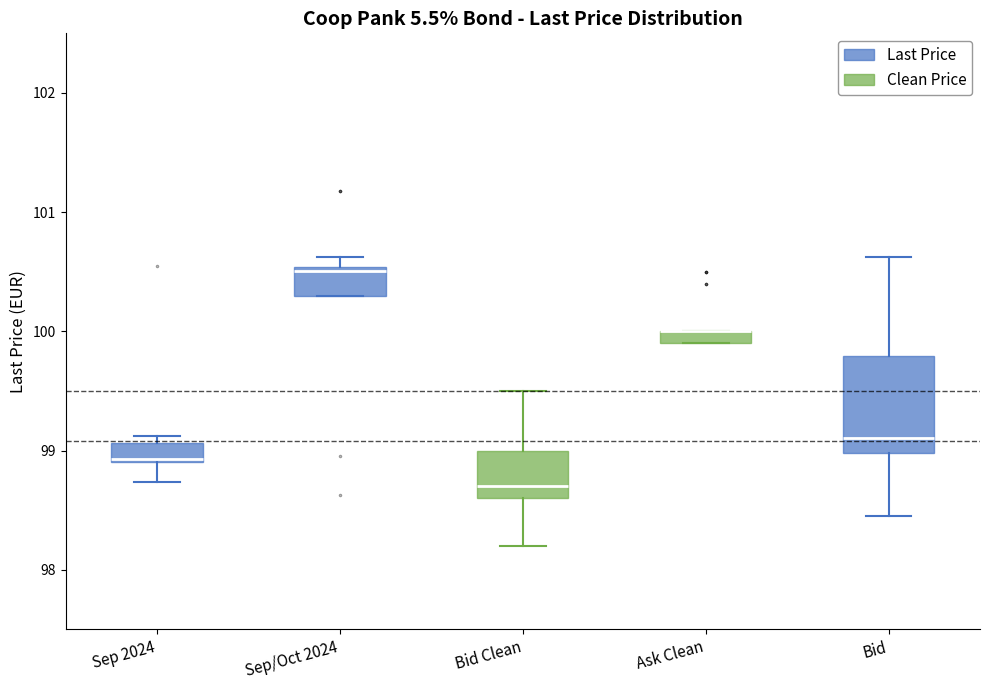

Where does the lower whisker of the box for Sep 2024 end on the y-axis? The values are not printed on the chart, so give them approximately, as read against the axis.

98.7